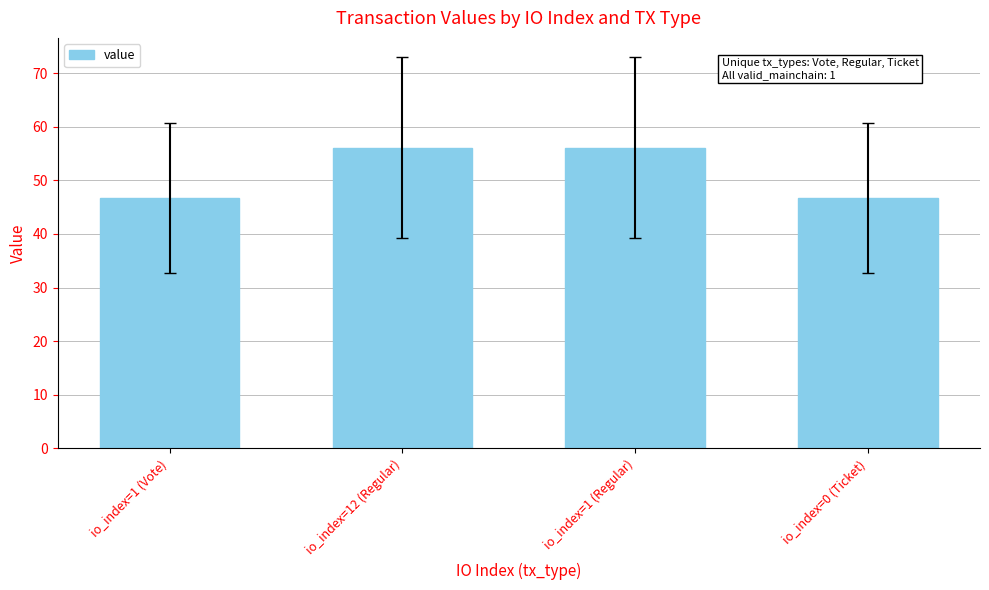

What is the label of the 3rd bar from the left?

io_index=1 (Regular)